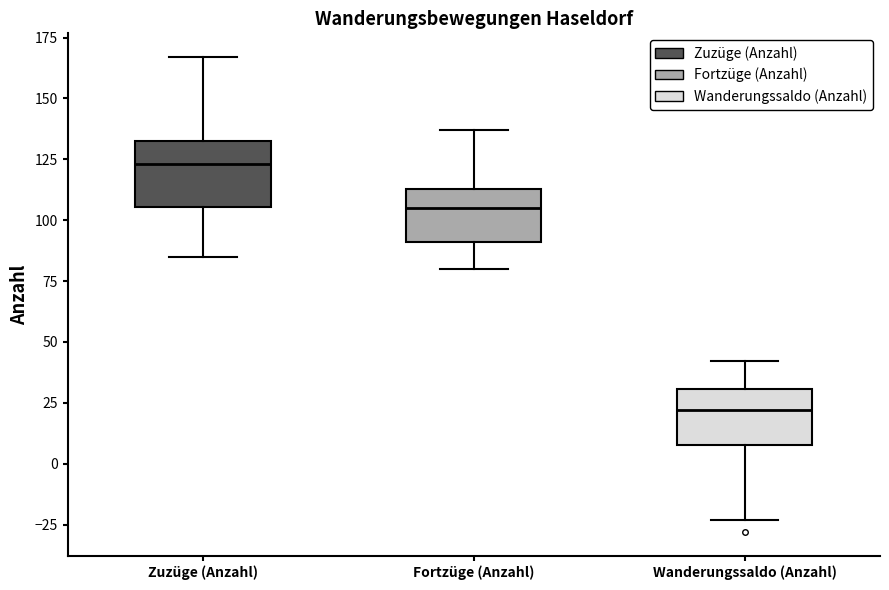

Which box has the highest median line?

Zuzüge (Anzahl)